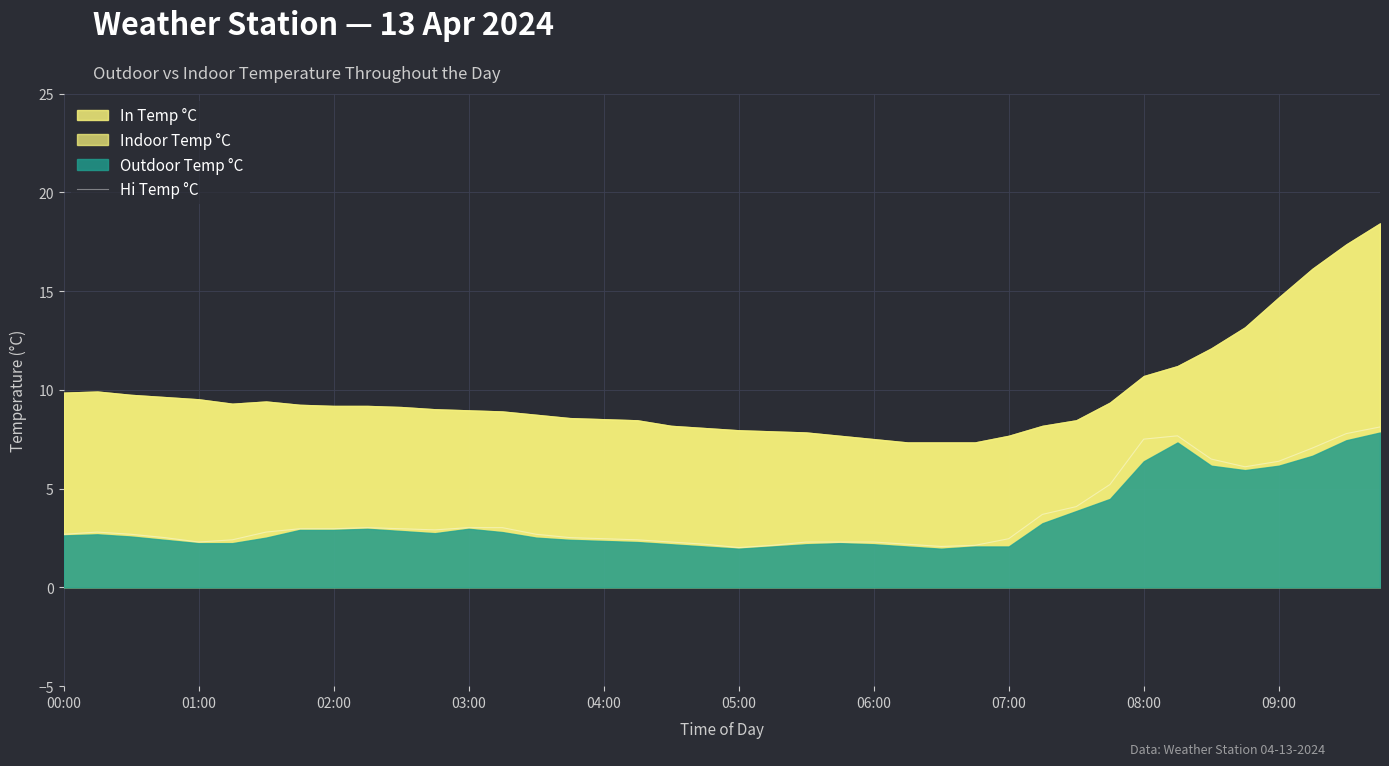

The Hi Temp °C series shows 2.3 at 01:00. True or false?

True